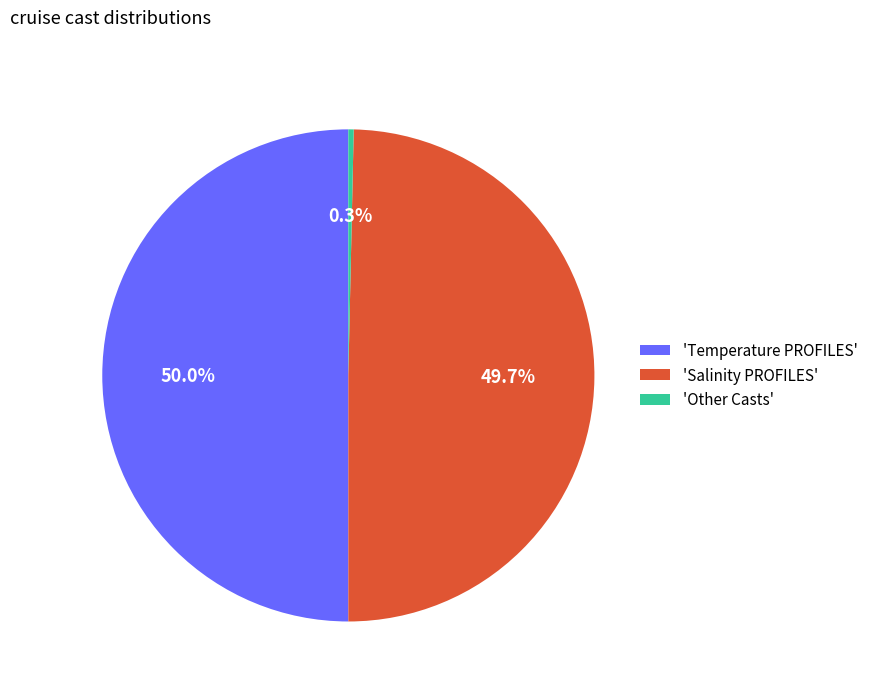

What is the smallest slice in the pie chart?

'Other Casts'